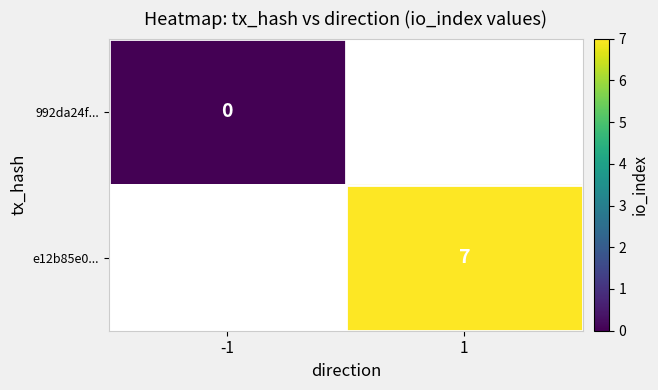

True or false: e12b85e0... has a value of 7 at 1.

True